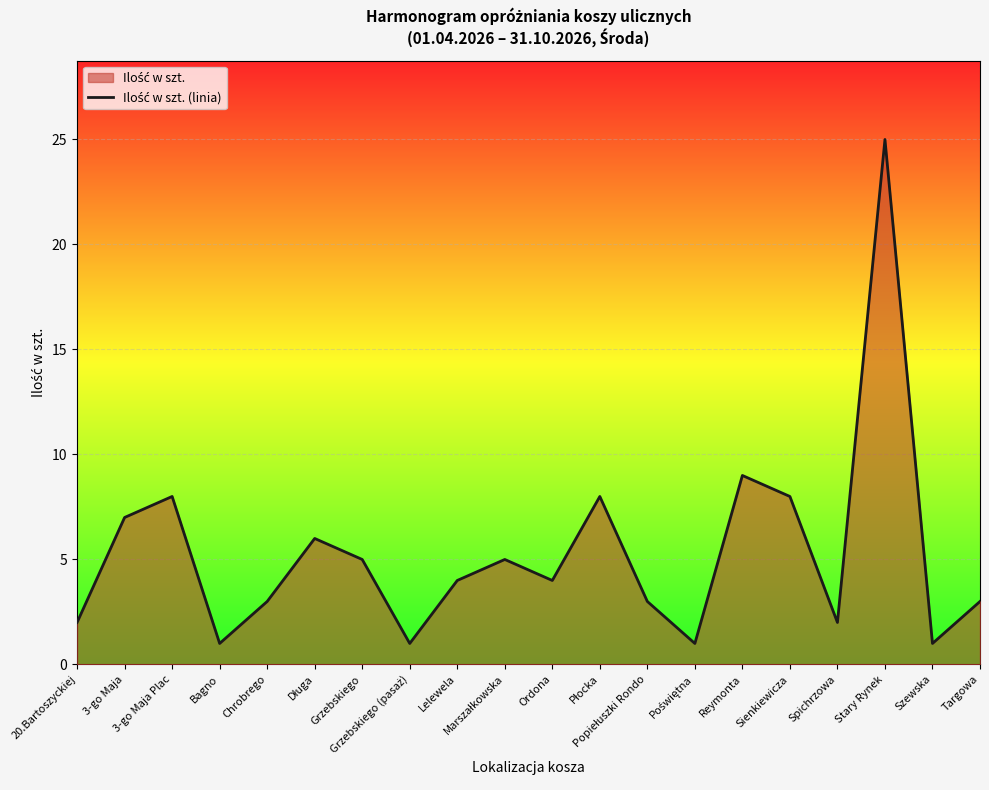

How many values are below 4?

9